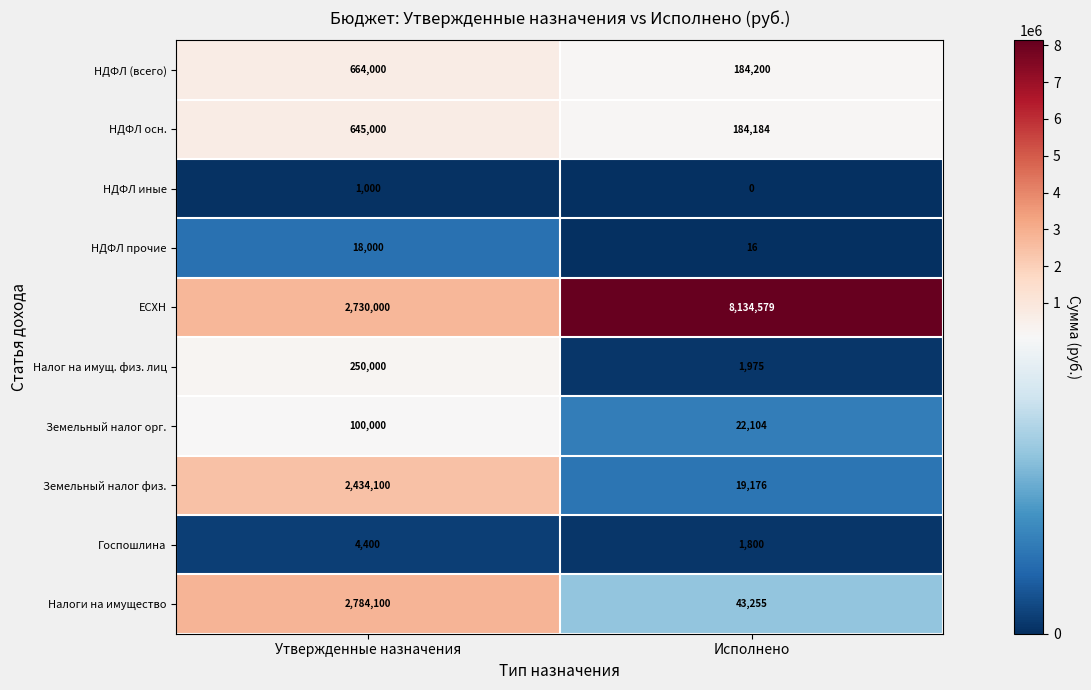

At Исполнено, list the series in order from smallest to largest.

НДФЛ иные, НДФЛ прочие, Госпошлина, Налог на имущ. физ. лиц, Земельный налог физ., Земельный налог орг., Налоги на имущество, НДФЛ осн., НДФЛ (всего), ЕСХН